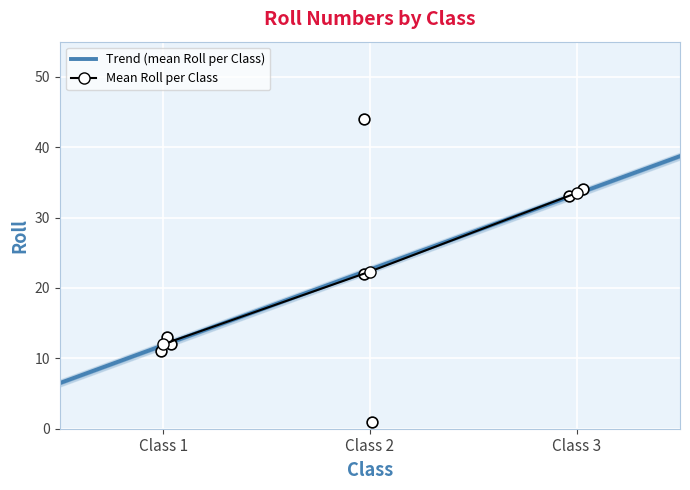

Which has a higher value, 2 or 3?

3